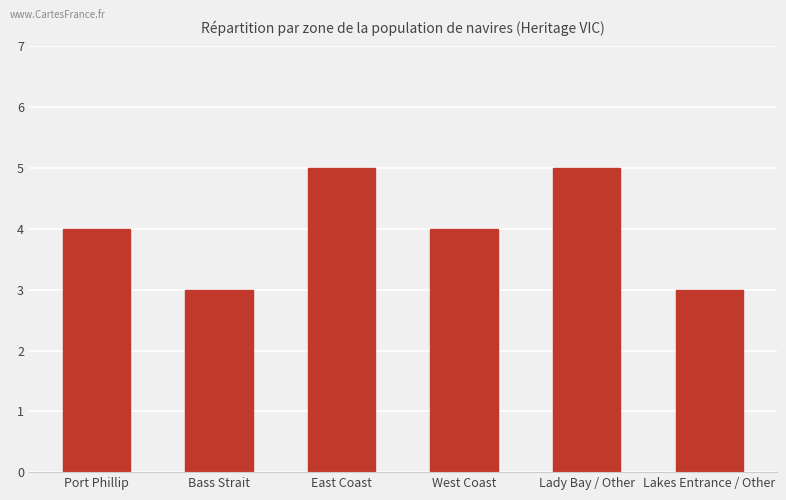

True or false: the data shows 5 at Bass Strait.

False